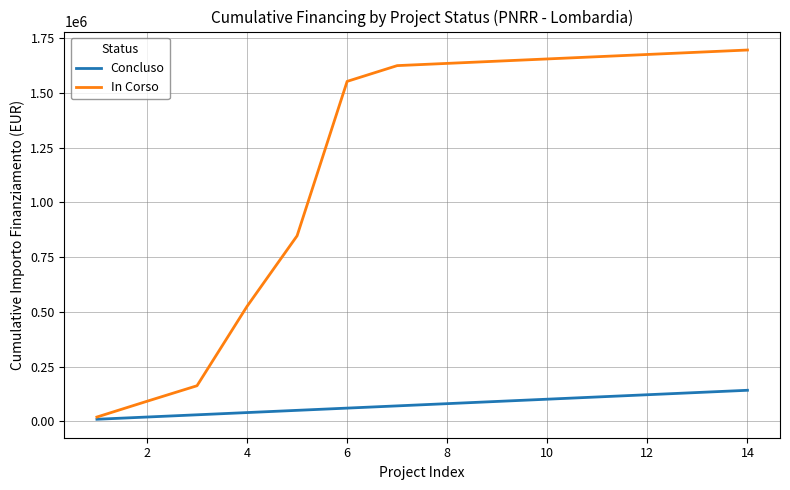

List the series in order of their overall mean, lowest first.

Concluso, In Corso